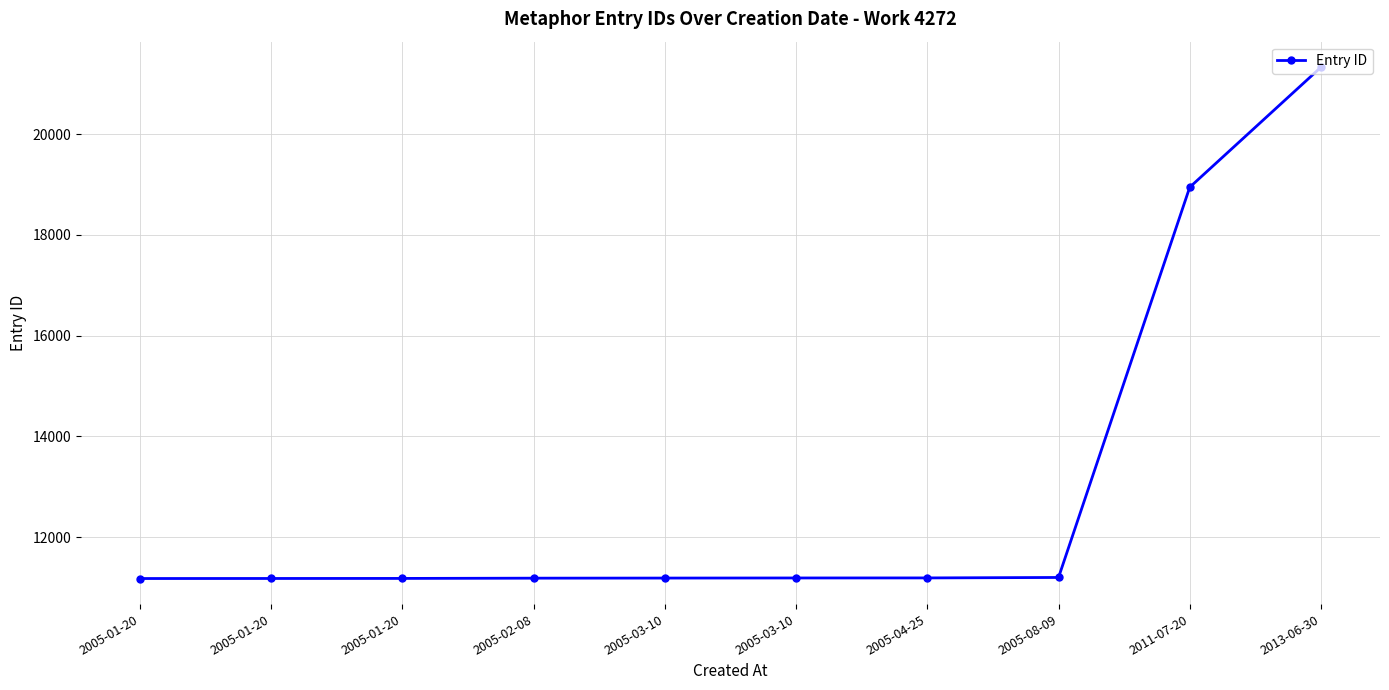

What is the maximum value shown in the chart?

21327